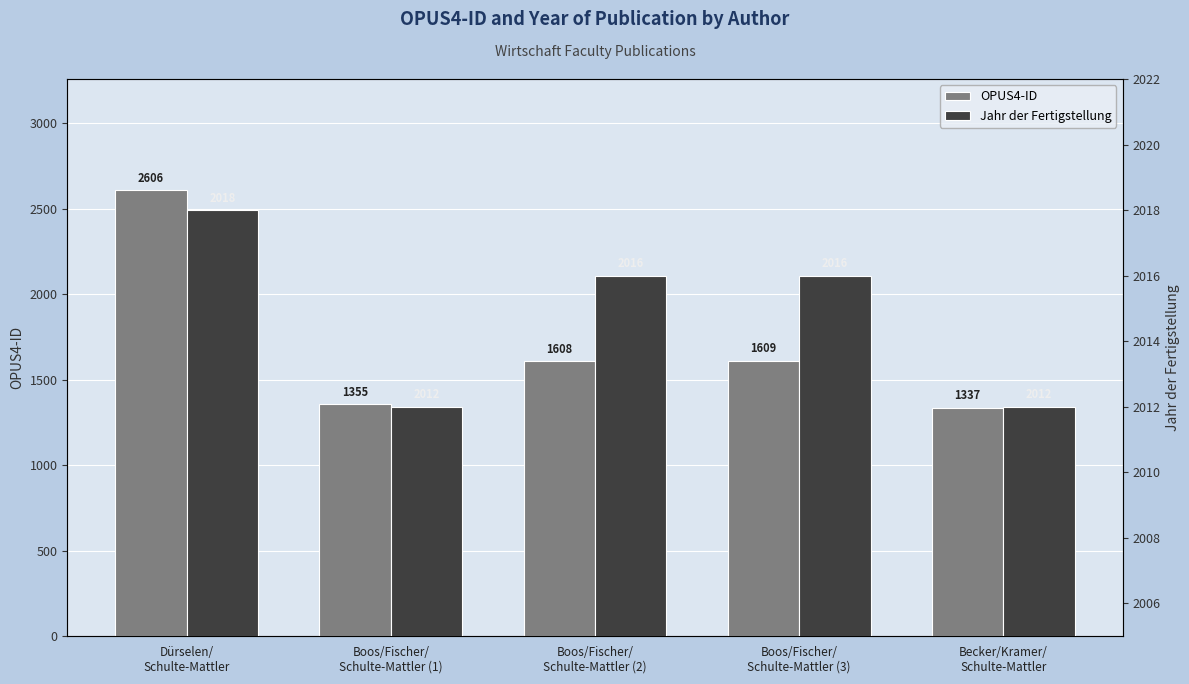

What is the sum of the OPUS4-ID values at Boos/Fischer/
Schulte-Mattler (1) and Becker/Kramer/
Schulte-Mattler?

2692